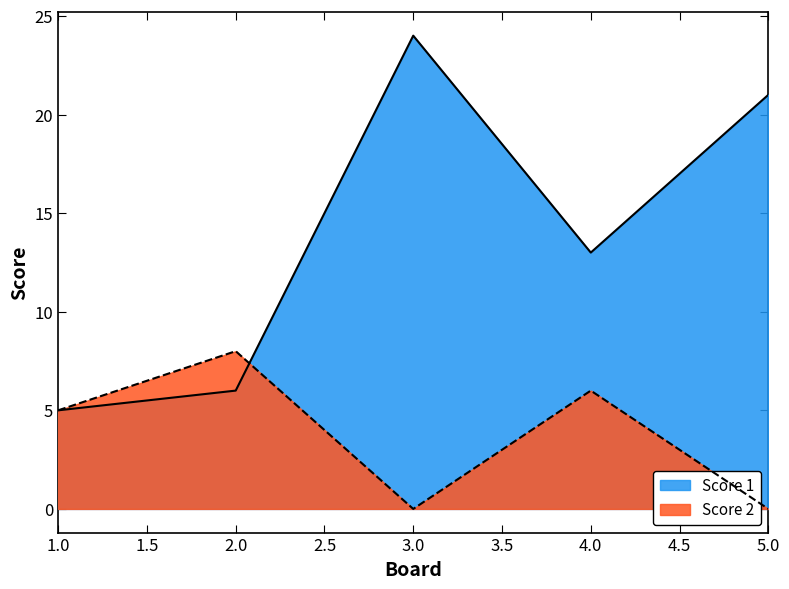

In Score 2, how many points are higher than both neighbors (excluding endpoints)?

2